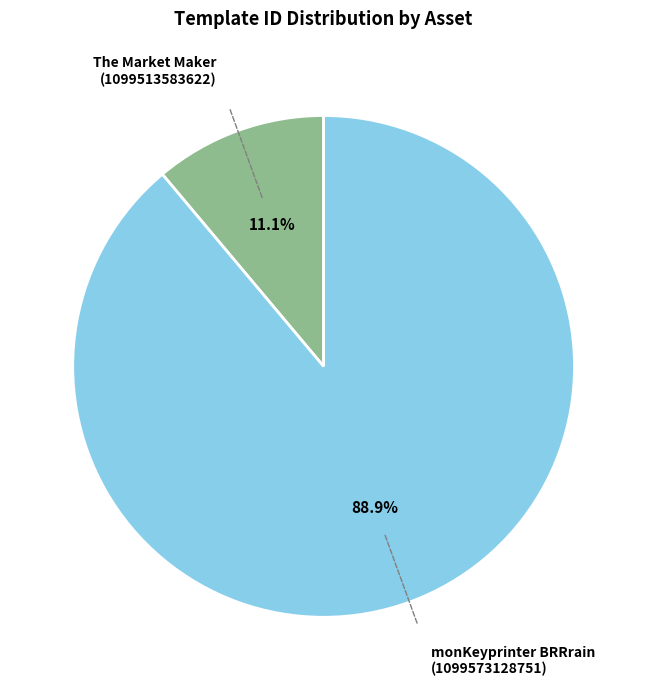

Is there a majority slice in this chart?

Yes